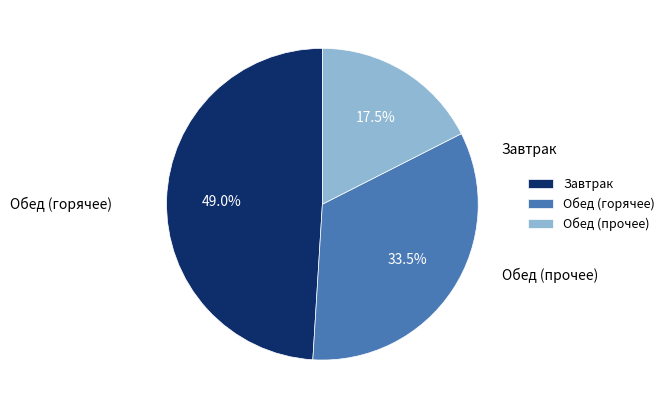

Rank the categories by value from lowest to highest.

Обед (прочее), Обед (горячее), Завтрак